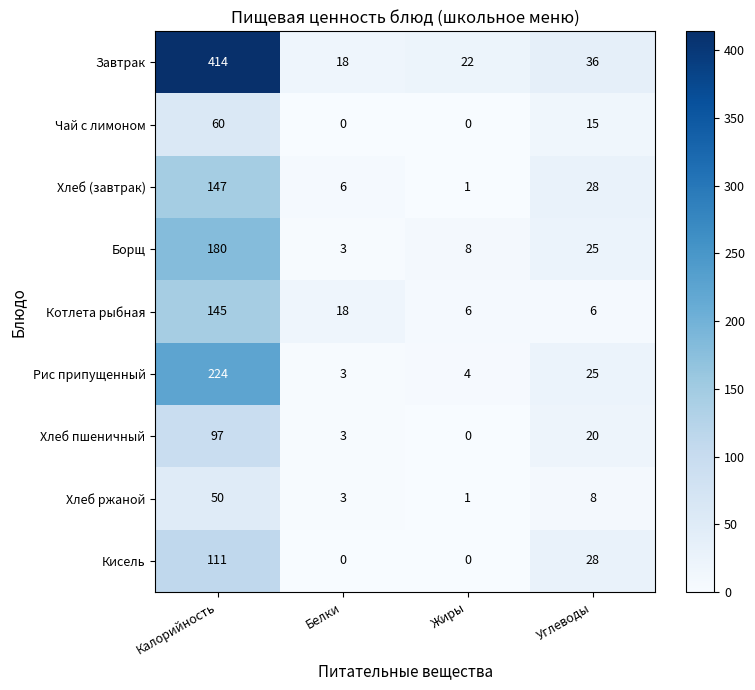

What is the total value across all series at Углеводы?

191